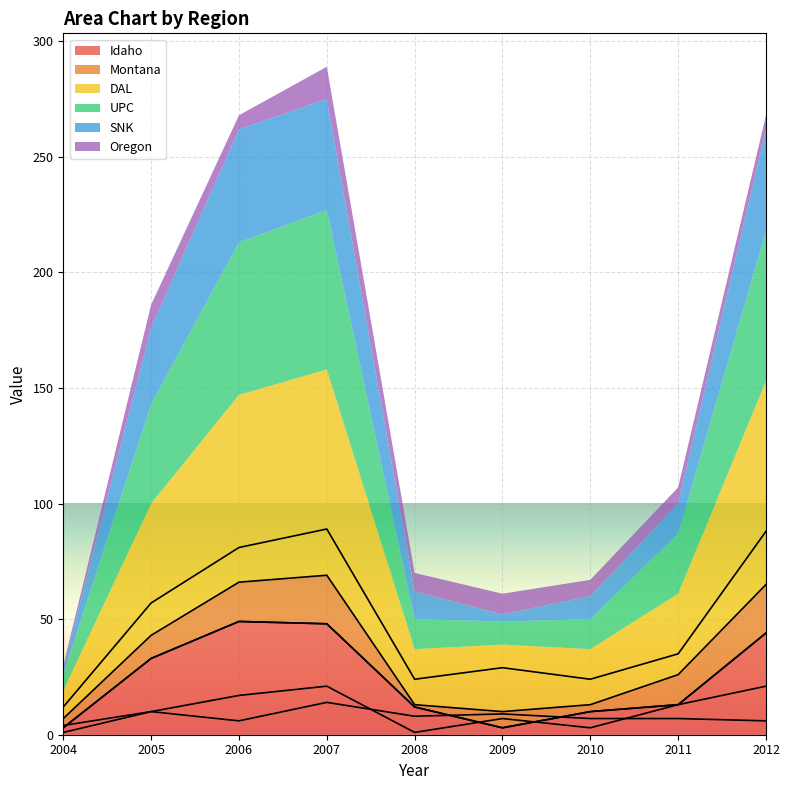

Where is Montana nearest to the value 11?

2005